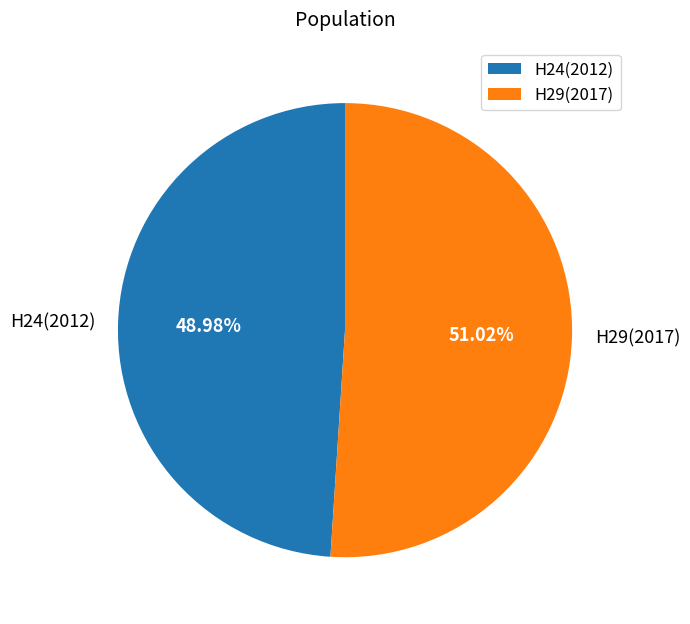

To the nearest percent, what is the combined percentage of H29(2017) and H24(2012)?

100%